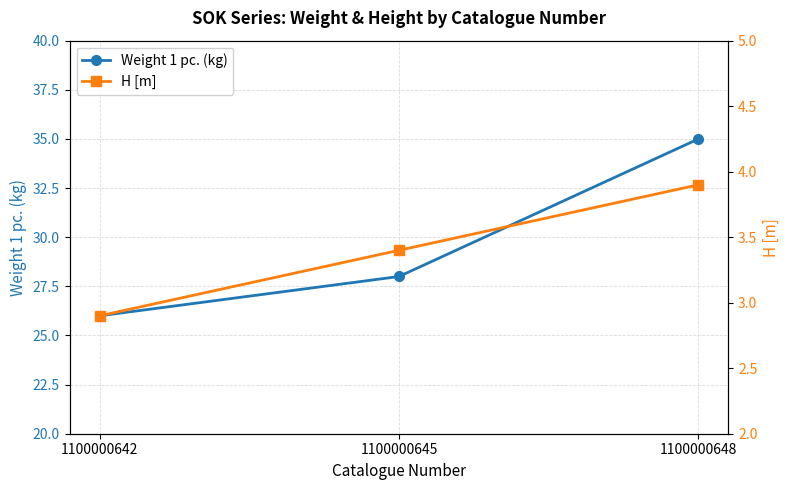

Which series changed the most between 1100000642 and 1100000645?

Weight 1 pc. (kg)